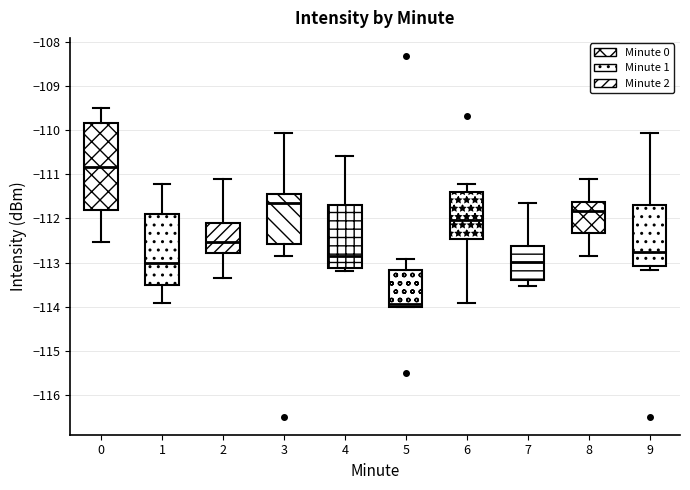

Reading left to right, transcribe this box plot: for each box, give where its median line is, the range the box spans, and where its two whiskers end, as read against the y-axis. The values are not printed on the chart, so give them approximately, as read against the axis.

0: median -110.8, box -111.8 to -109.8, whiskers -112.5 to -109.5
1: median -113.0, box -113.5 to -111.9, whiskers -113.9 to -111.2
2: median -112.5, box -112.8 to -112.1, whiskers -113.3 to -111.1
3: median -111.7, box -112.6 to -111.4, whiskers -112.9 to -110.1
4: median -112.8, box -113.1 to -111.7, whiskers -113.2 to -110.6
5: median -113.9, box -114.0 to -113.2, whiskers -114.0 to -112.9
6: median -112.0, box -112.5 to -111.4, whiskers -113.9 to -111.2
7: median -113.0, box -113.4 to -112.6, whiskers -113.5 to -111.7
8: median -111.8, box -112.3 to -111.6, whiskers -112.8 to -111.1
9: median -112.8, box -113.1 to -111.7, whiskers -113.2 to -110.1